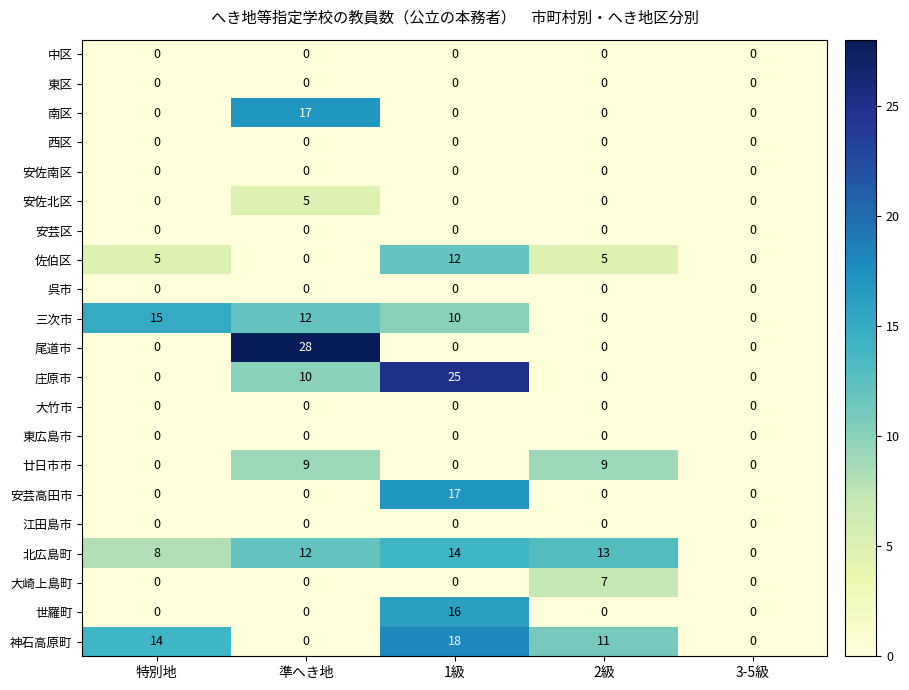

Which series has the largest total across all categories?

北広島町